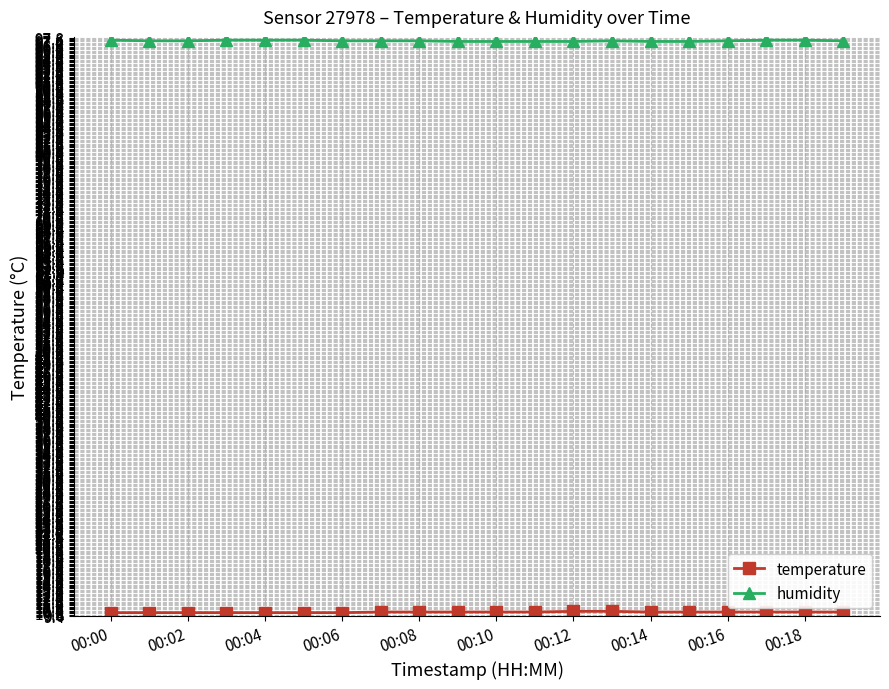

True or false: humidity has more than 0 points higher than both neighbors.

True